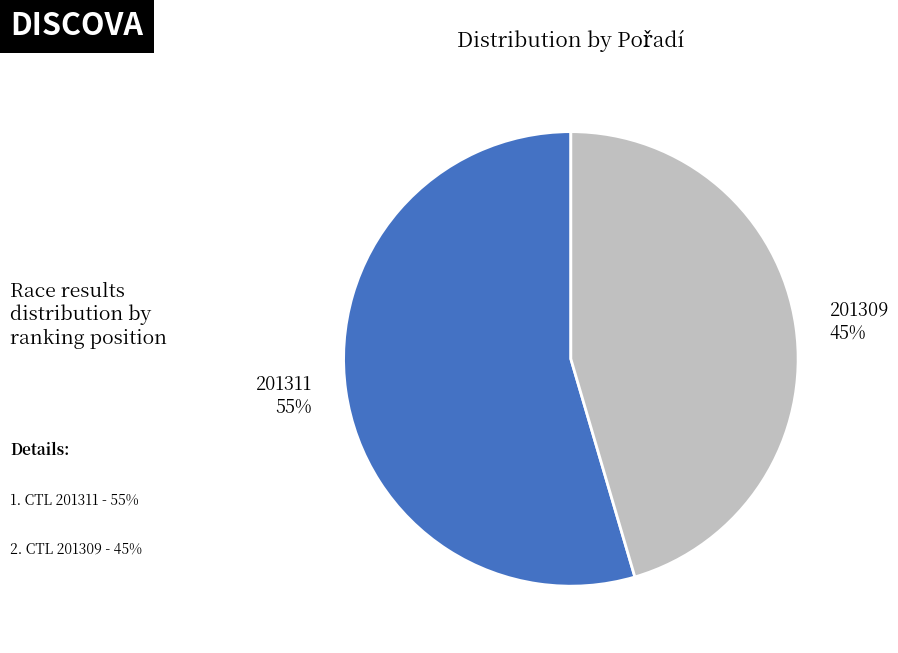

Is it true that 201309 is 45% of the pie?

True